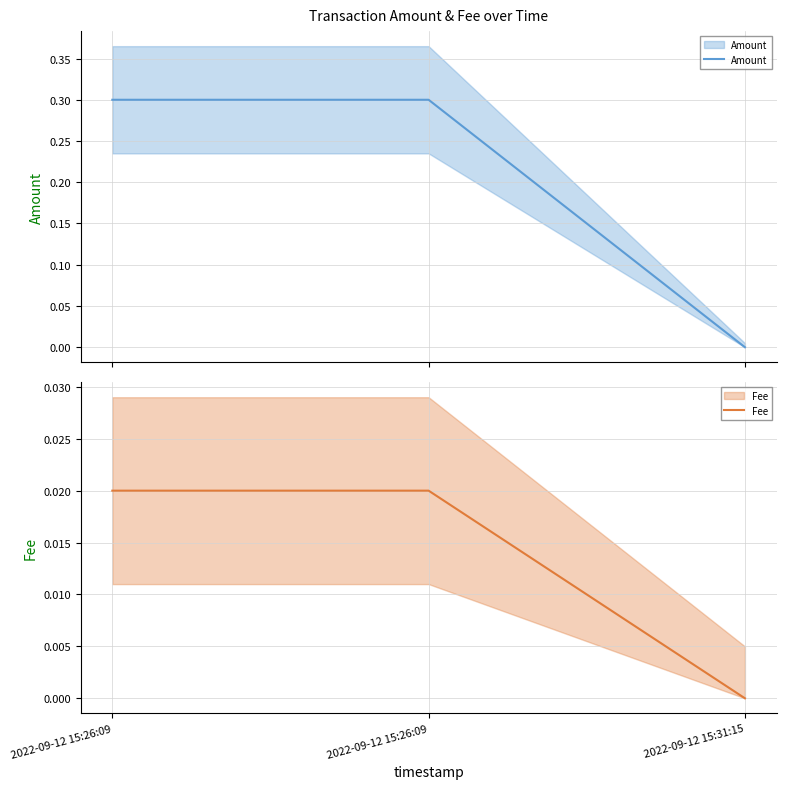

What is the total value across all series at 2022-09-12 15:26:09?

0.3